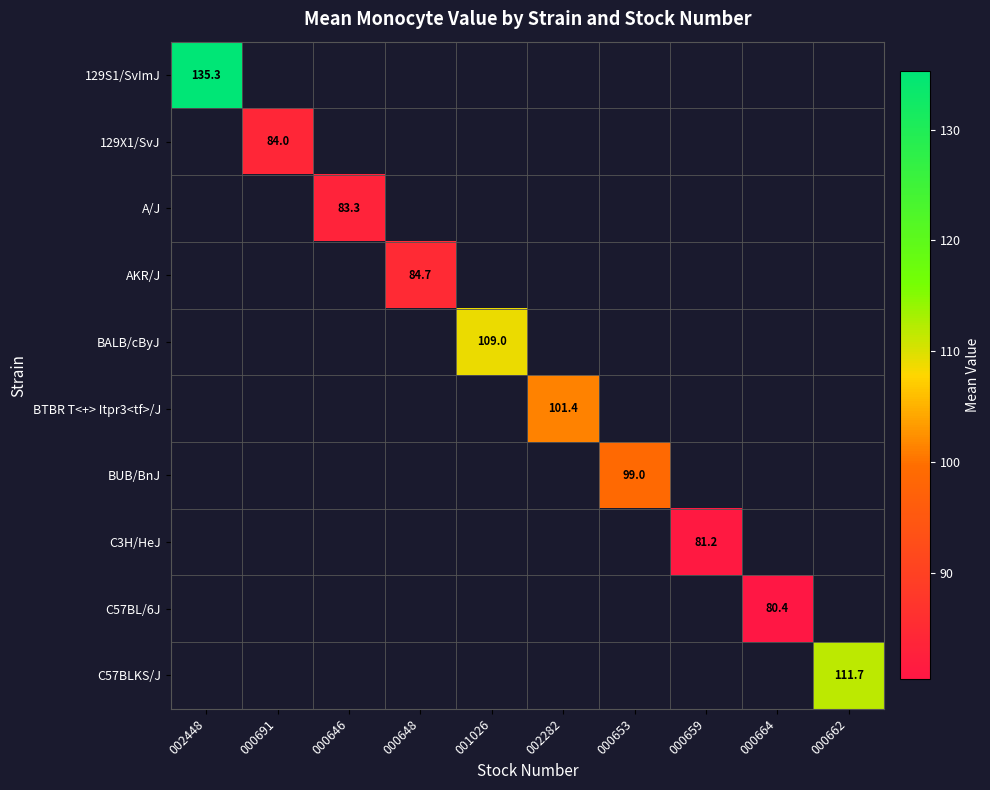

At which label does 129S1/SvImJ reach its peak?

002448